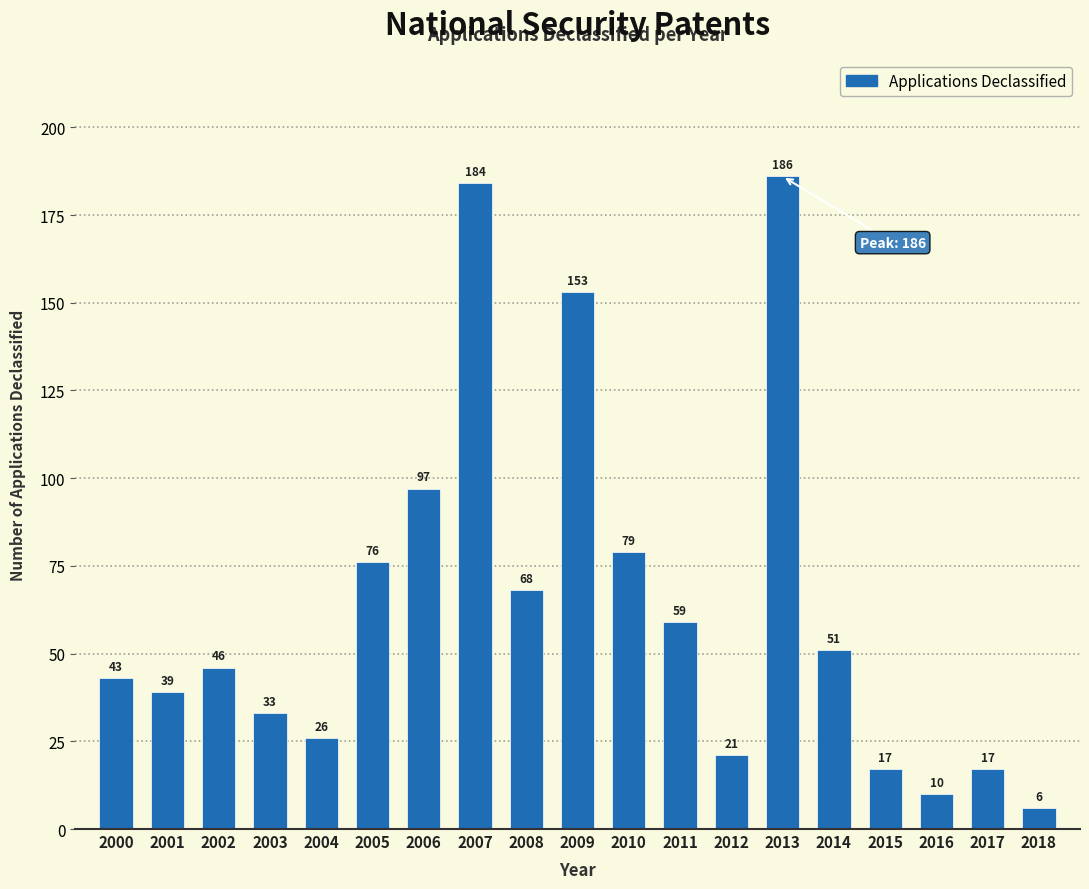

Reading right to left, what are all the values shown in this chart?

6	17	10	17	51	186	21	59	79	153	68	184	97	76	26	33	46	39	43